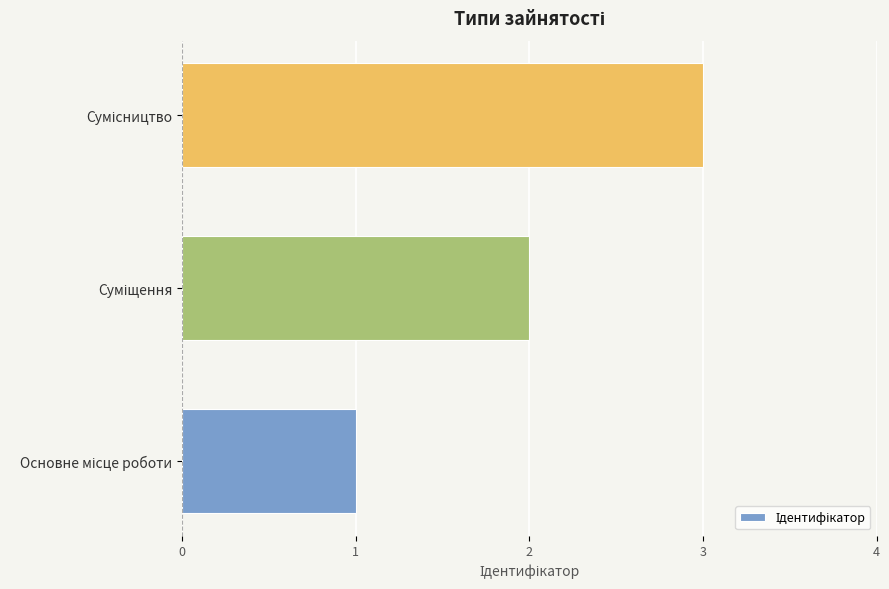

What is the sum of all values?

6